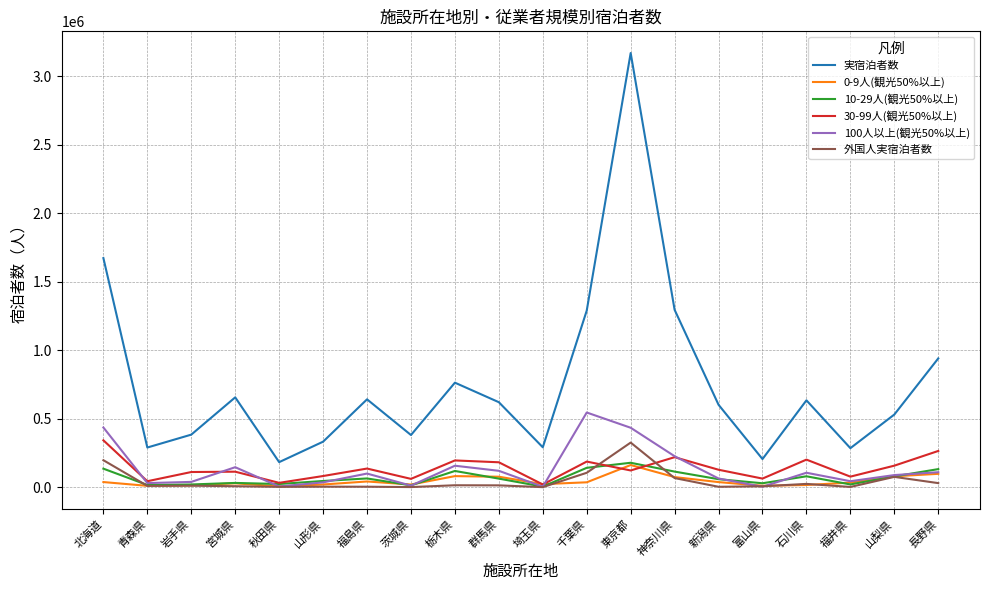

Does the chart display data point markers on the line(s)?

No